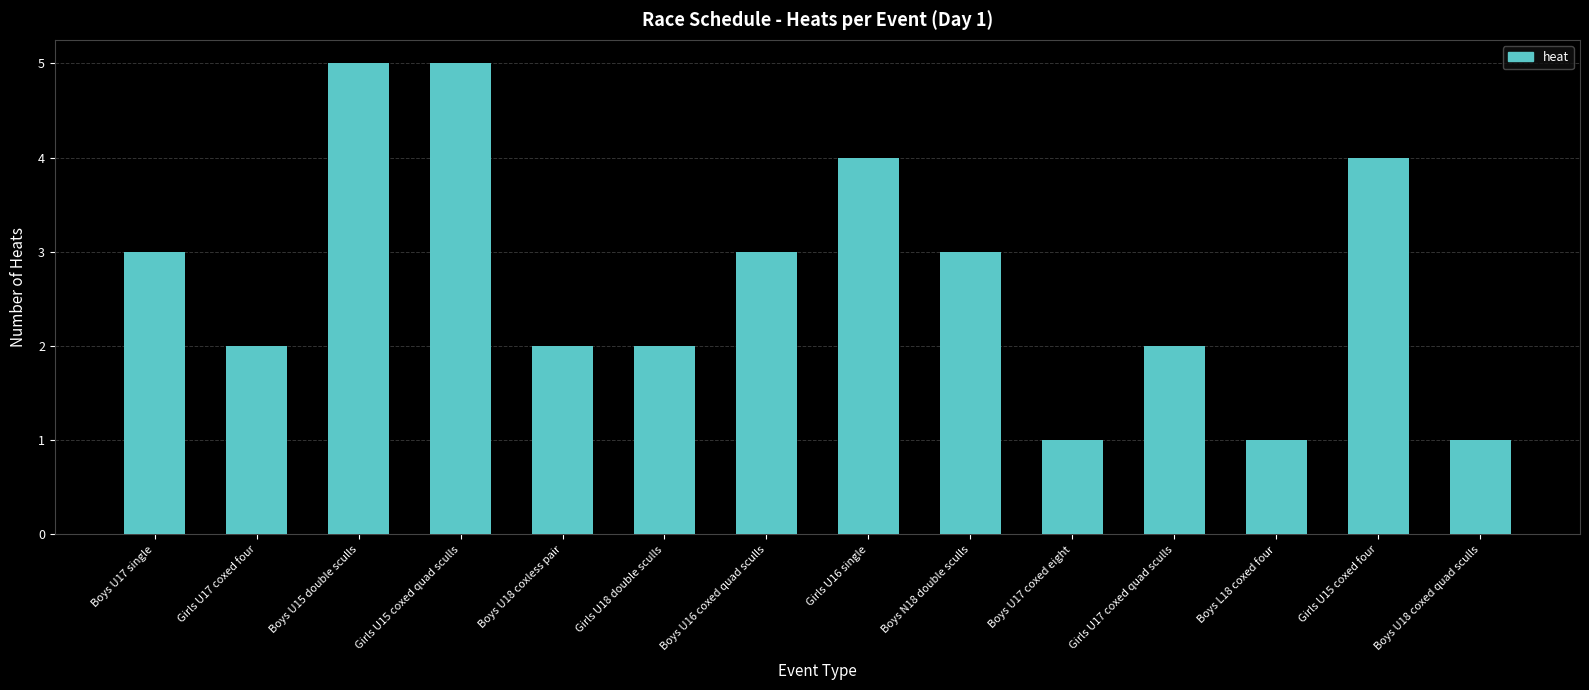

What position from the right is Girls U17 coxed quad sculls?

4